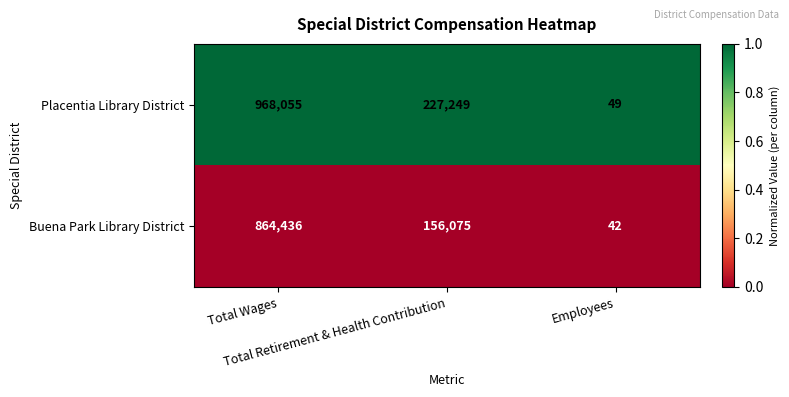

Between Total Wages and Employees, which series saw the biggest shift?

Placentia Library District